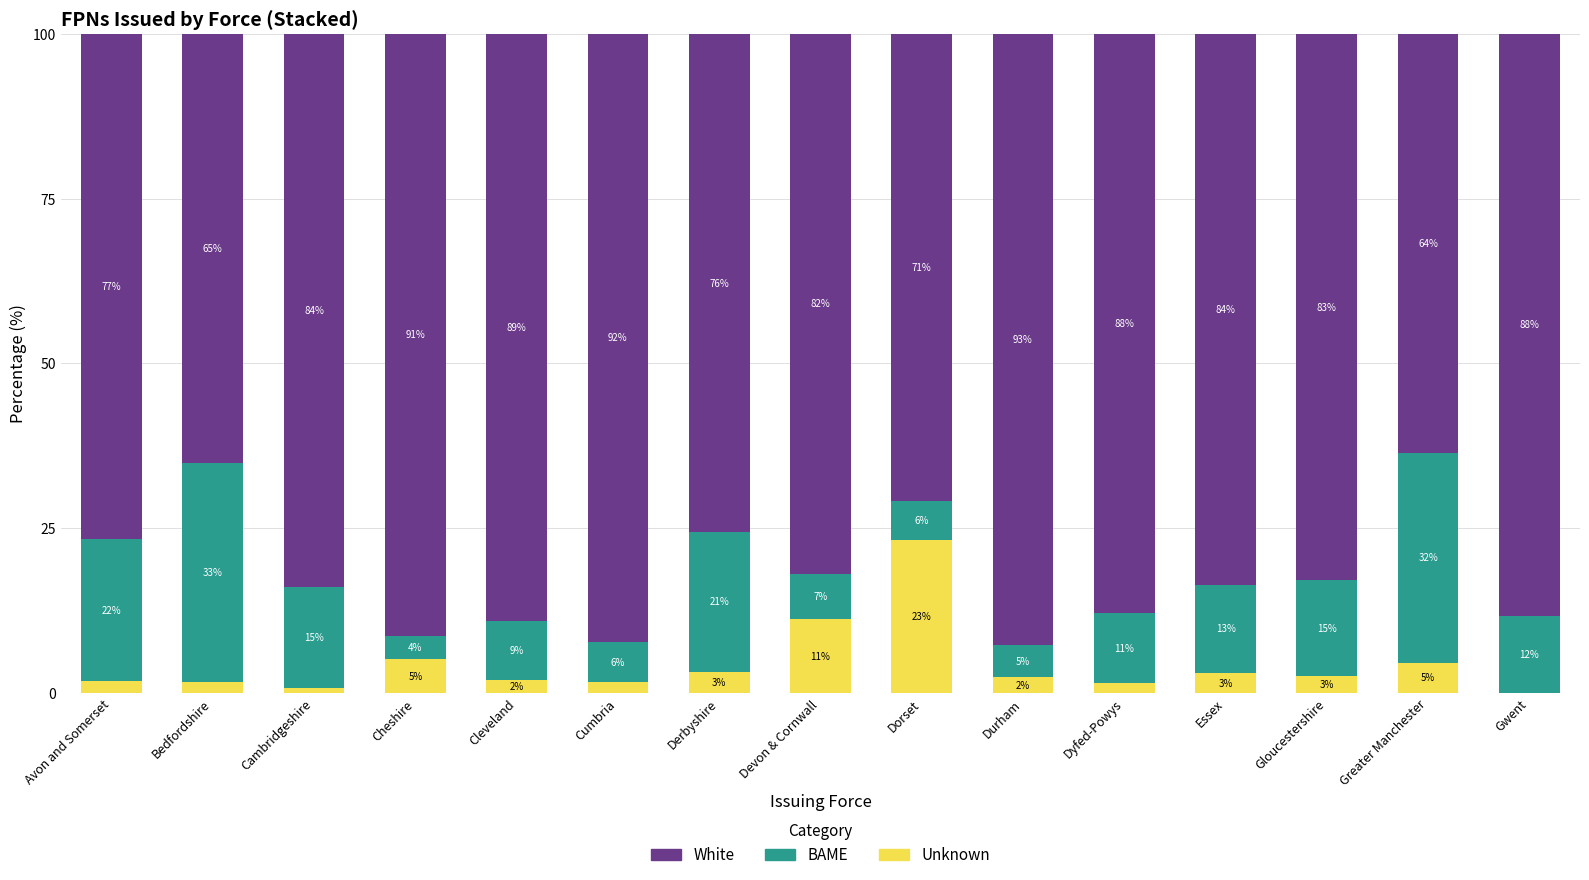

What is the total value across all series at Cumbria?

100.0